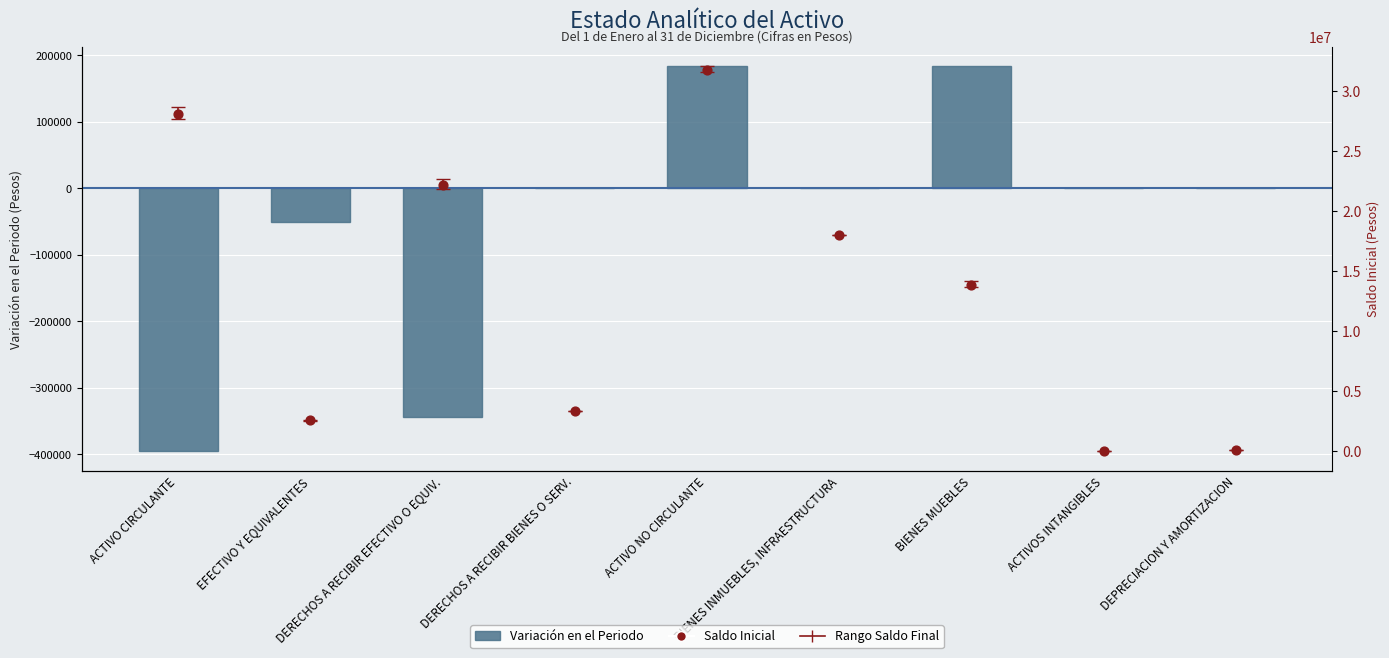

At which category is the sum across all series the highest?

ACTIVO NO CIRCULANTE